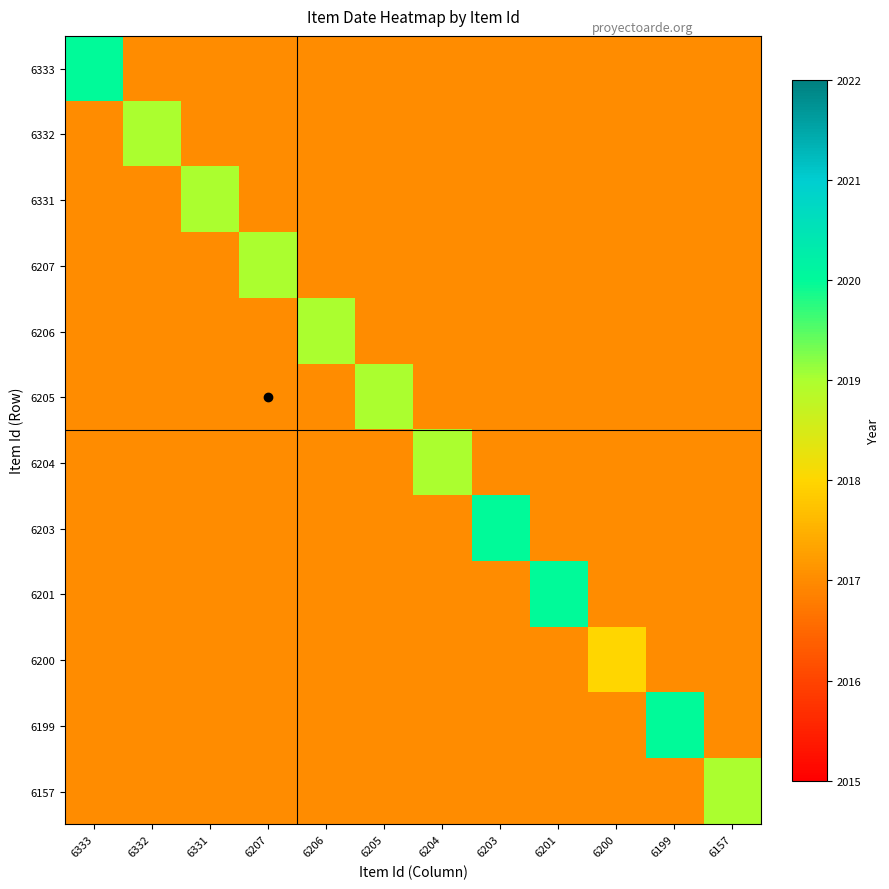

Which category has the lowest value across all series?

6200